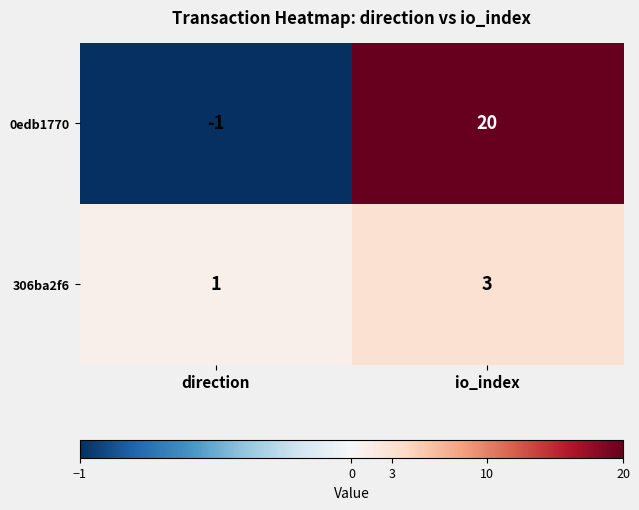

What is the total value across all series at io_index?

23